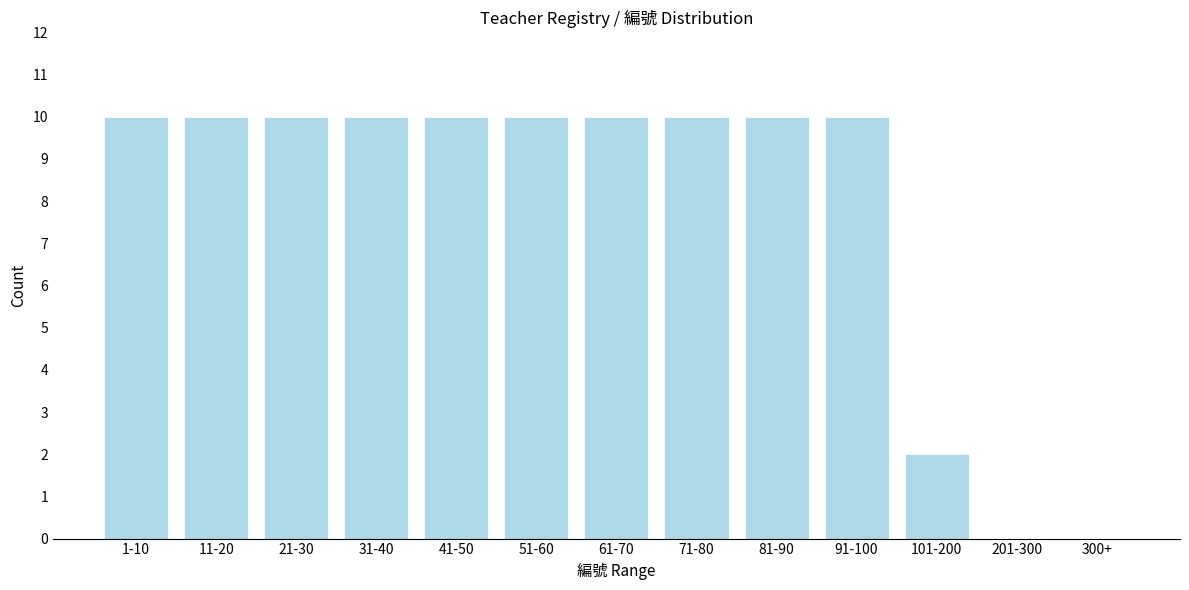

Reading left to right, what are all the values shown in this chart?

1-10=10	11-20=10	21-30=10	31-40=10	41-50=10	51-60=10	61-70=10	71-80=10	81-90=10	91-100=10	101-200=2	201-300=0	300+=0